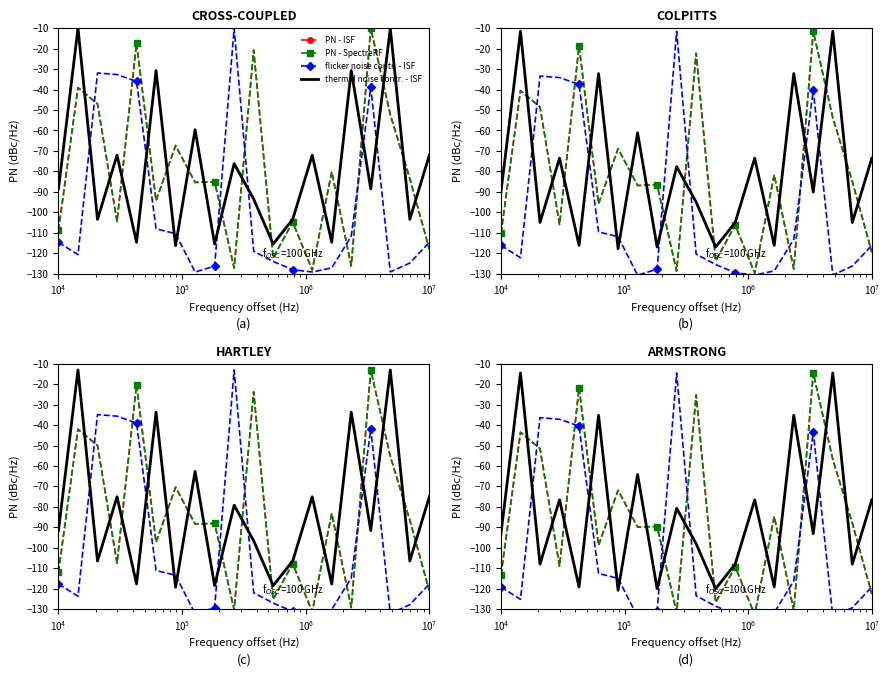

What are all the series names shown in the legend?

PN - ISF, PN - SpectreRF, flicker noise contr. - ISF, thermal noise contr. - ISF